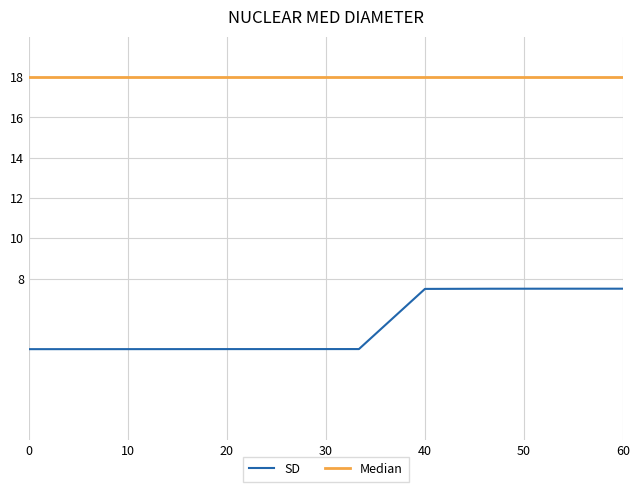

Rank the series by their maximum value, from lowest to highest.

SD, Median